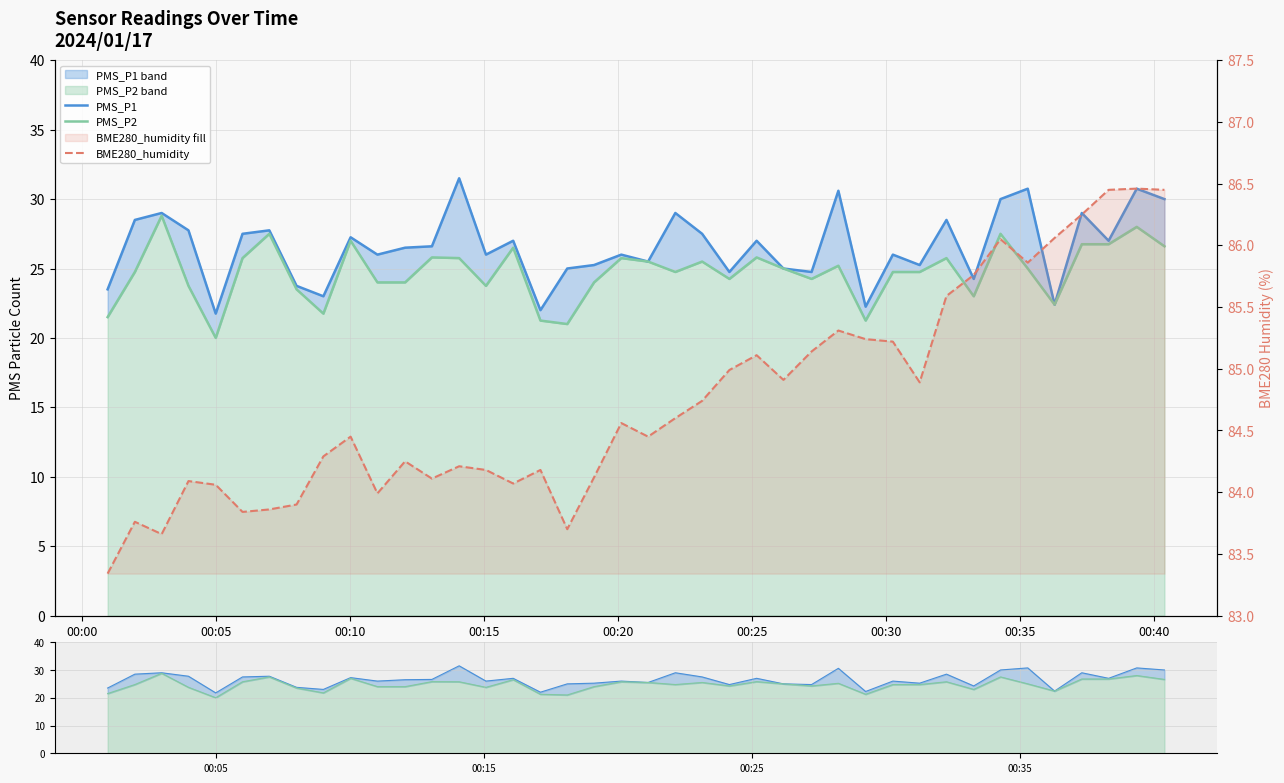

In BME280_humidity, how many points are higher than both neighbors (excluding endpoints)?

11